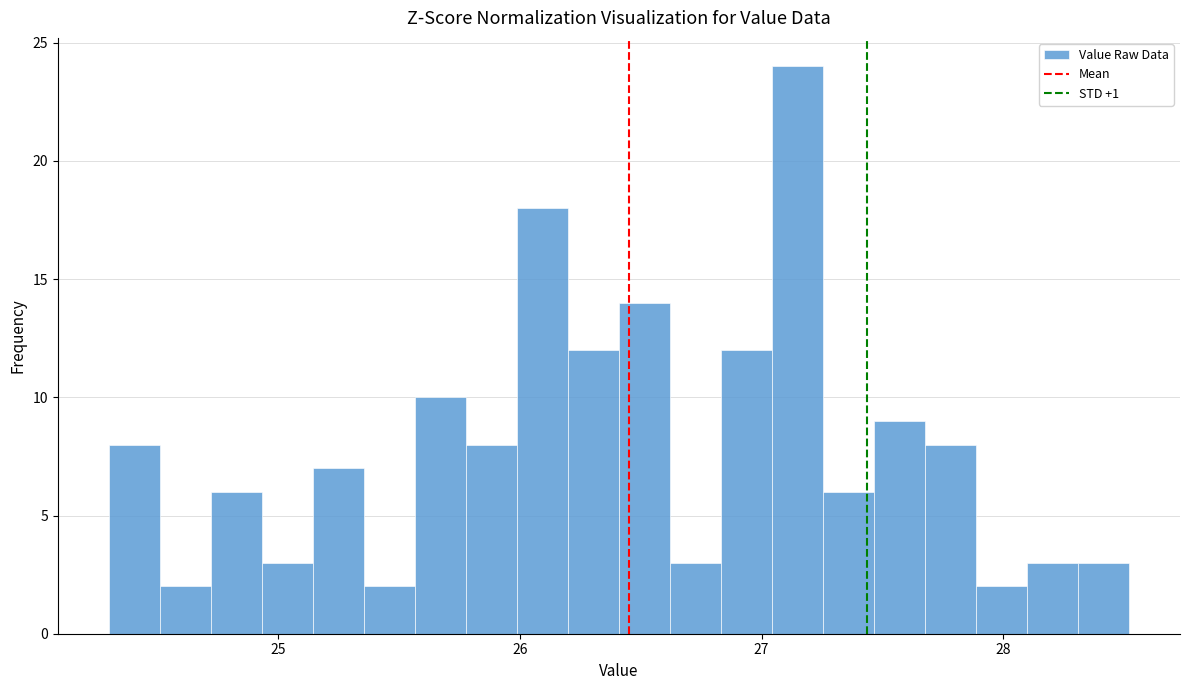

Read against the x-axis, roughly where is the centre of the tallest bar?

27.1